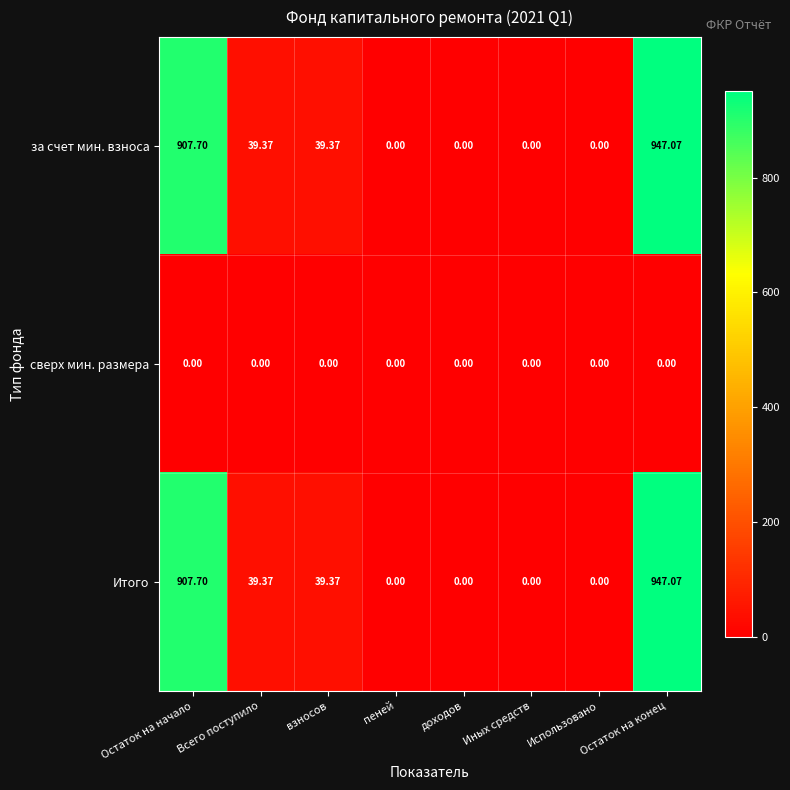

Is the value of сверх мин. размера at Использовано greater than the value of Итого at взносов?

No